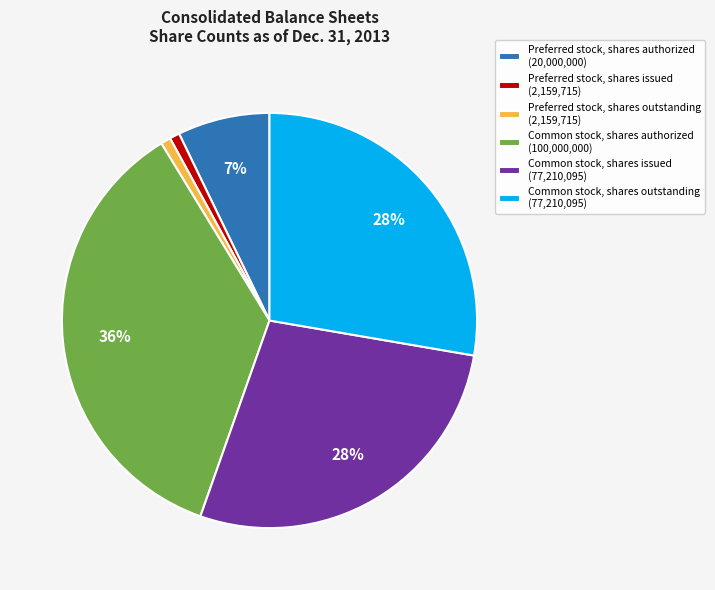

To the nearest percent, what portion does Common stock, shares authorized represent?

36%